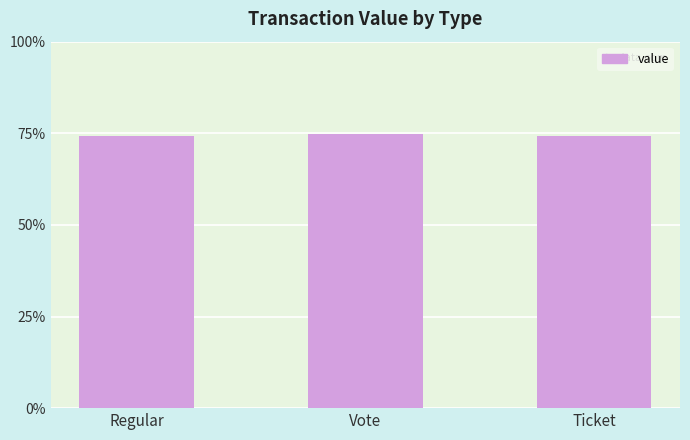

What is the ratio of the value at Regular to the value at Vote?

1.0